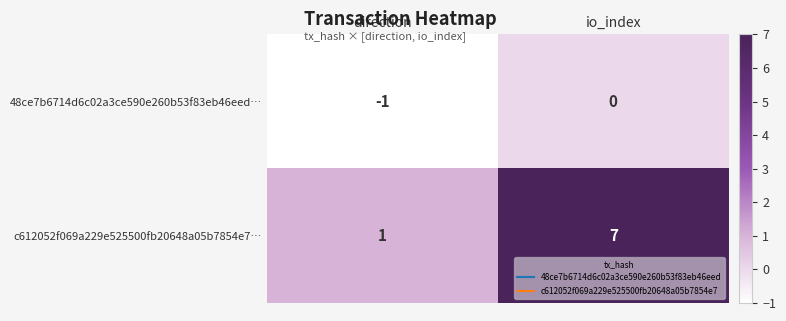

At which category is the sum across all series the highest?

io_index